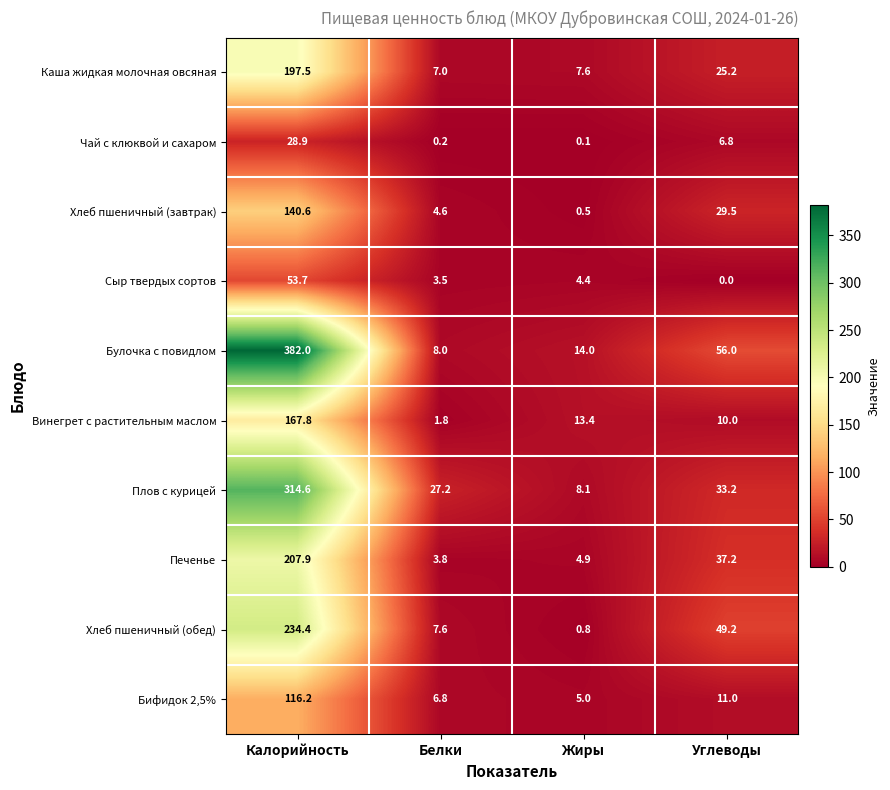

Which series has the largest total across all categories?

Булочка с повидлом